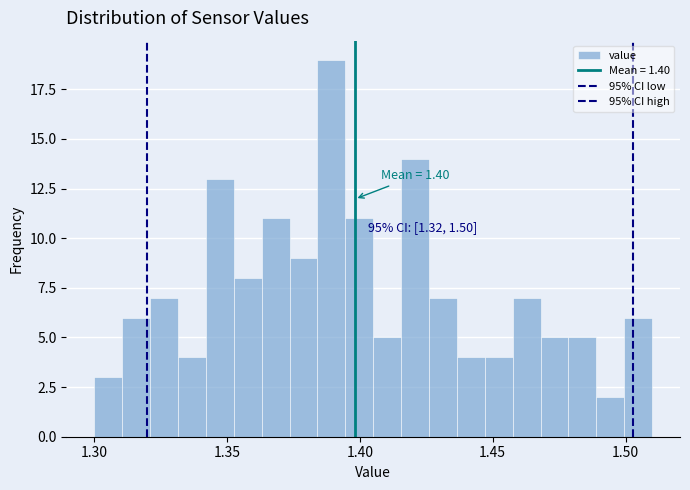

Read against the x-axis, roughly where is the centre of the tallest bar?

1.390